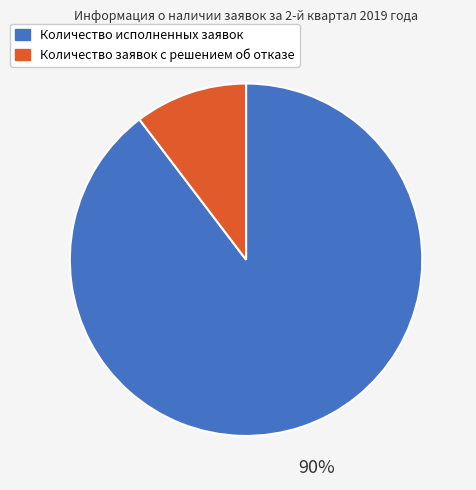

Between Количество исполненных заявок and Количество заявок с решением об отказе, which is larger?

Количество исполненных заявок